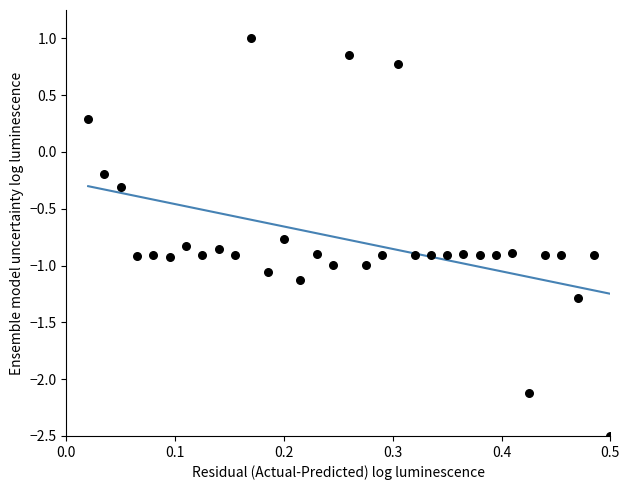

What is the range of Y values (max minus min)?

3.5